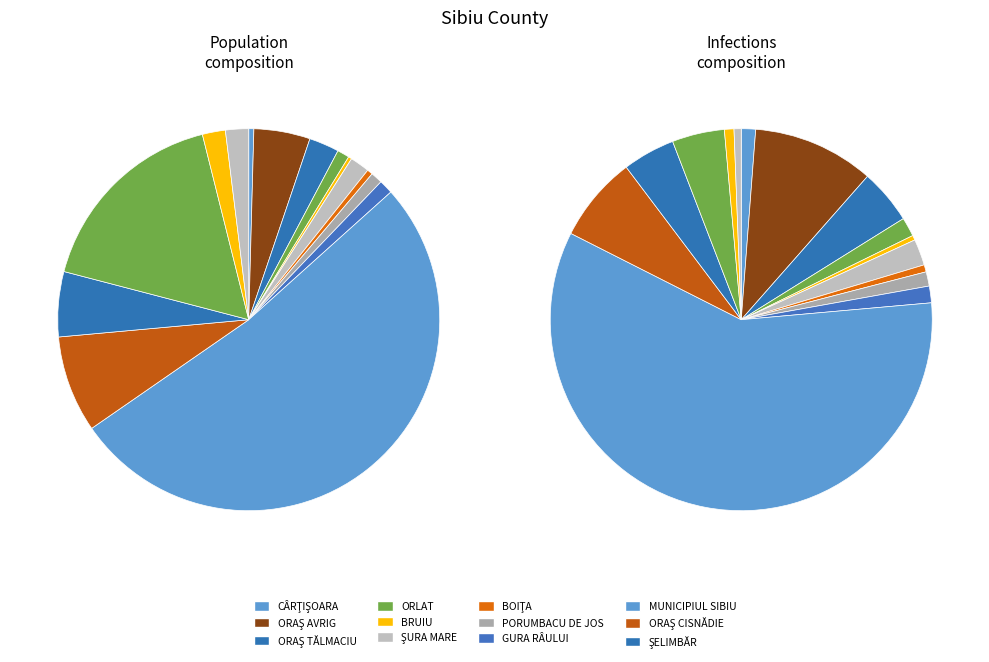

Is it true that BRUIU is 0% of the pie?

True